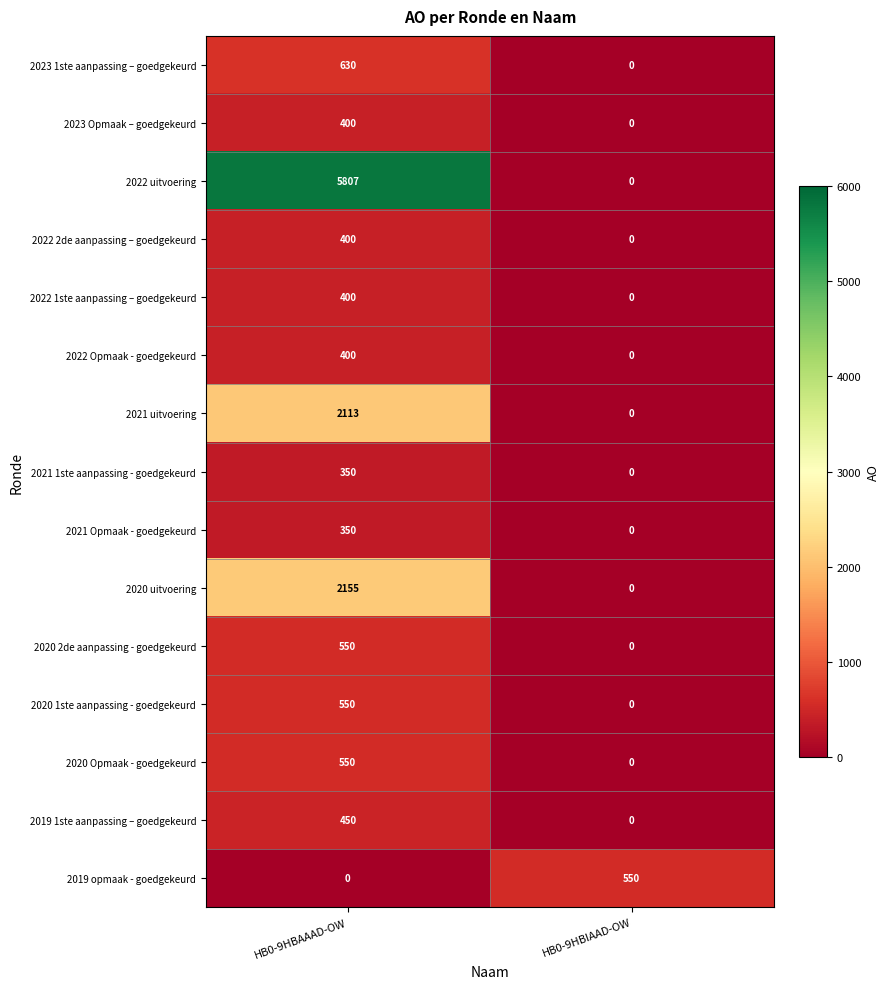

What is the total value across all series at HB0-9HBIAAD-OW?

550